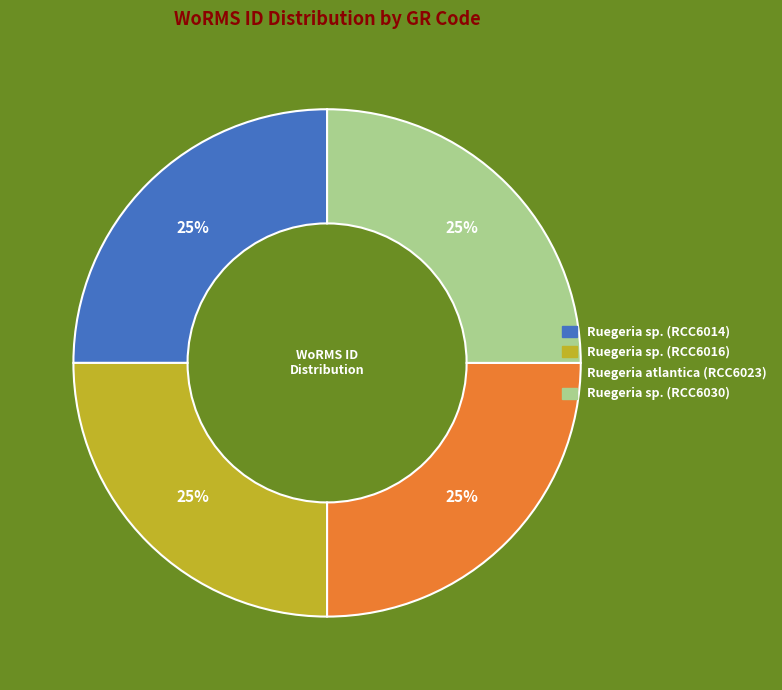

To the nearest percent, what percentage of the pie is Ruegeria sp. (RCC6016)?

25%